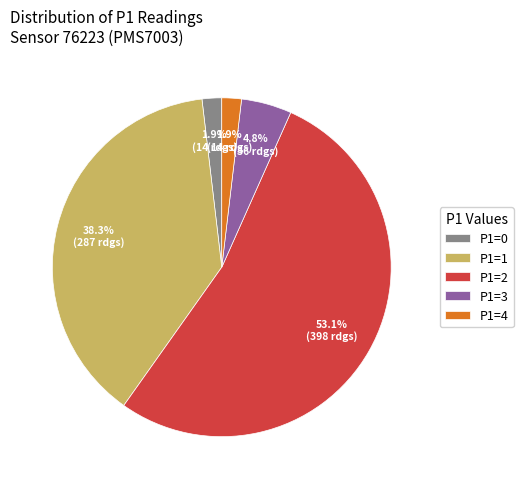

Which slice is the largest?

P1=2